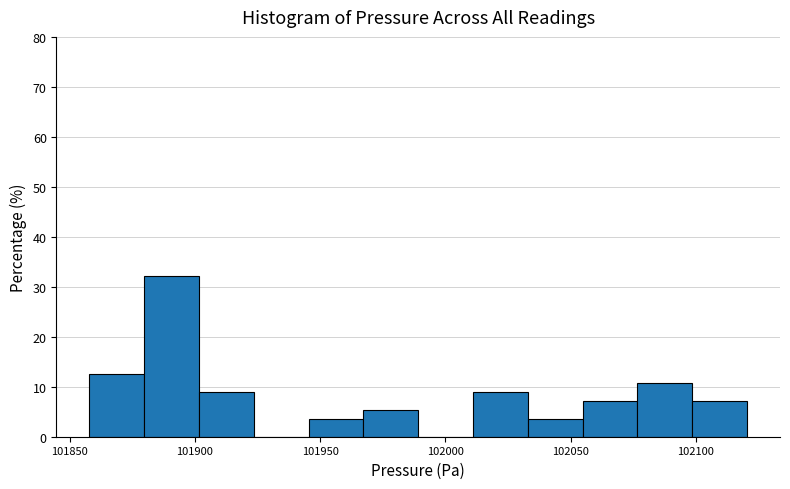

Which range on the x-axis has the tallest bar?

101880 to 101900